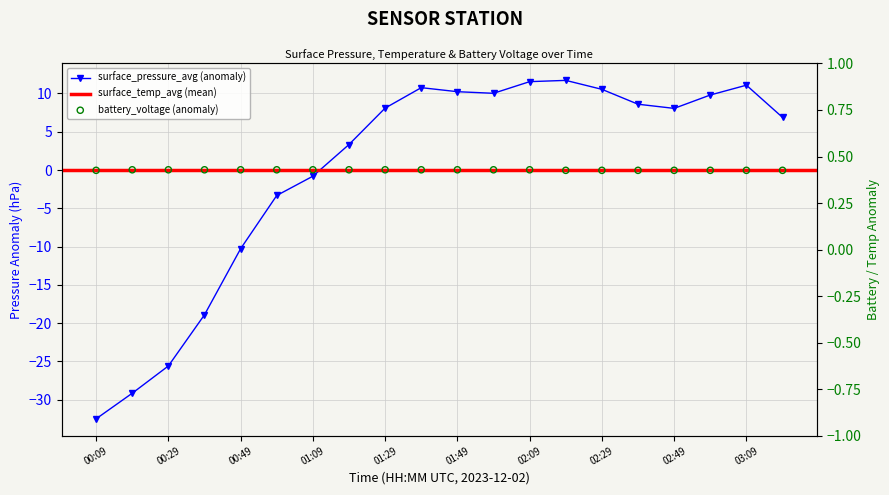

Which series contains the highest Y value?

surface_pressure_avg